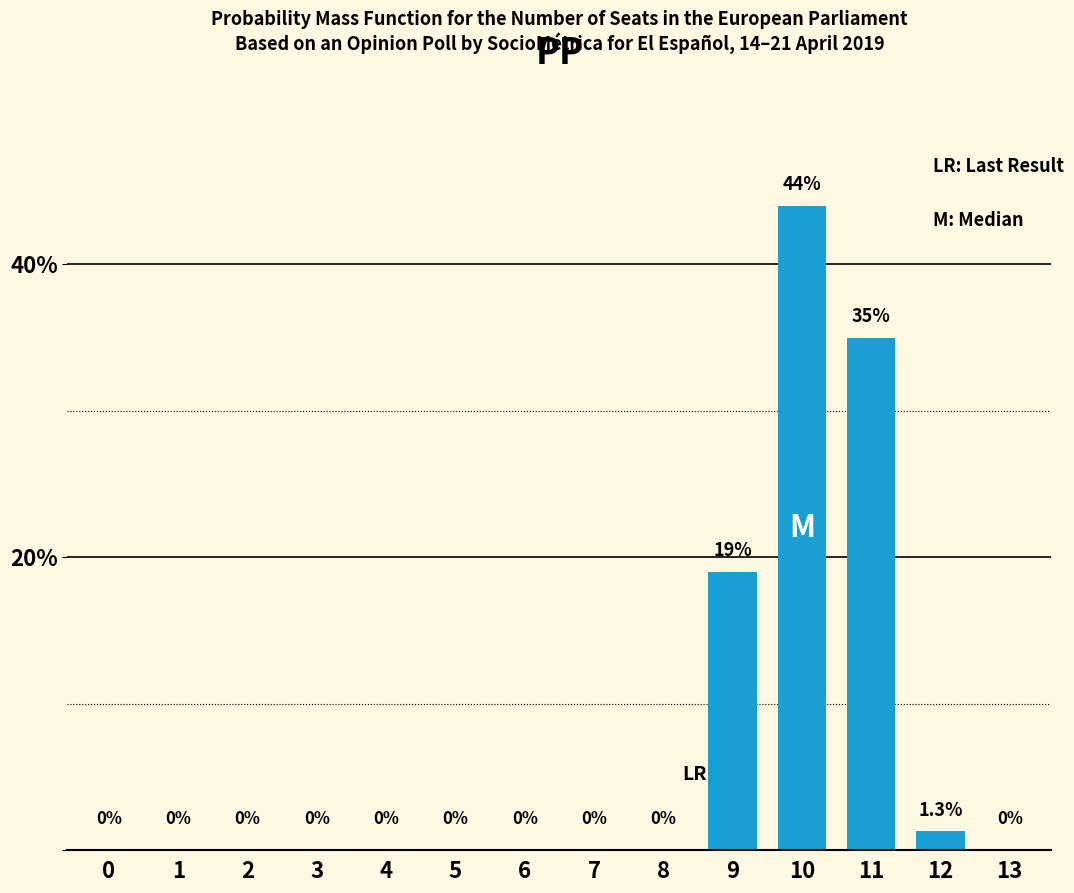

Reading right to left, transcribe all the data shown in this chart.

13=0.0	12=1.3	11=35.0	10=44.0	9=19.0	8=0.0	7=0.0	6=0.0	5=0.0	4=0.0	3=0.0	2=0.0	1=0.0	0=0.0